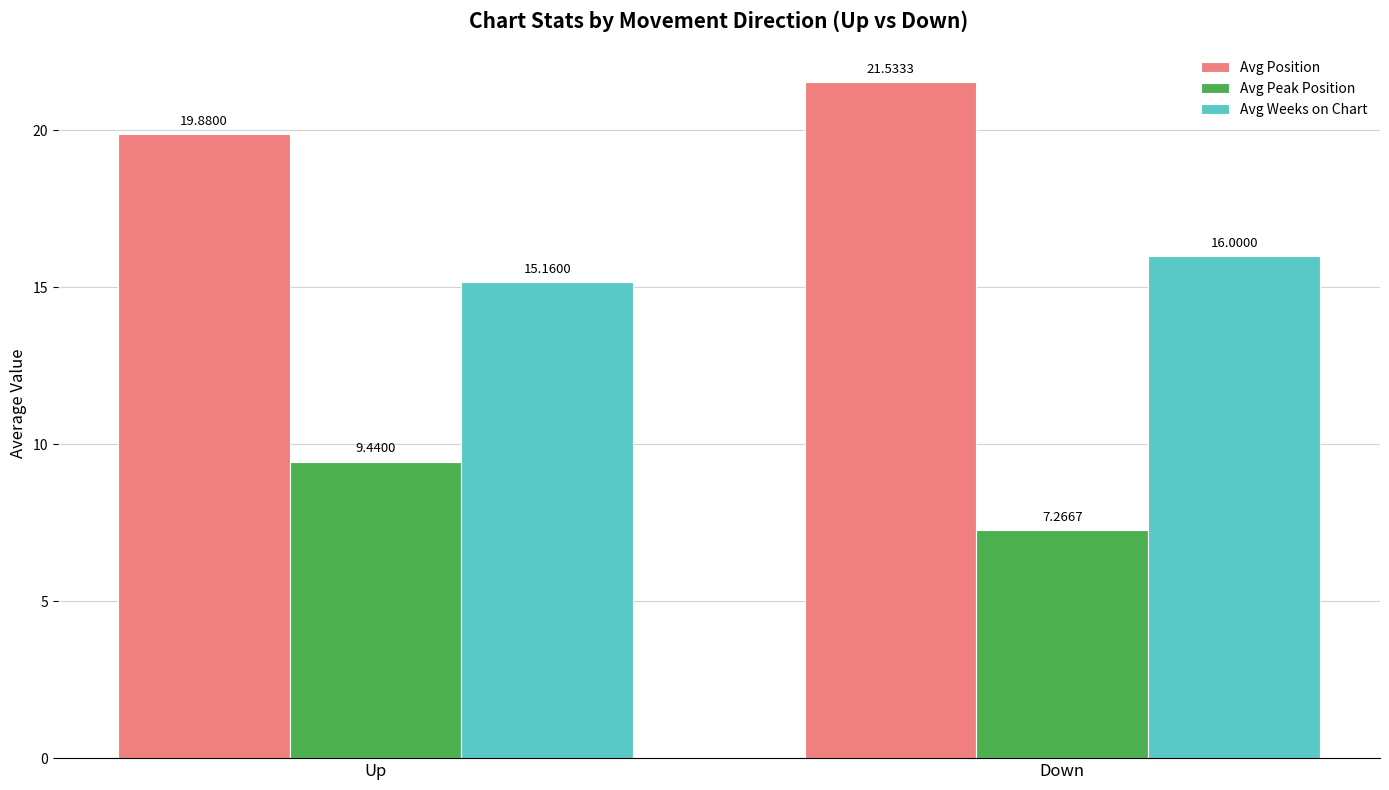

Reading left to right, what are all the values shown in this chart?

Avg Position: 19.9	21.5
Avg Peak Position: 9.4	7.3
Avg Weeks on Chart: 15.2	16.0